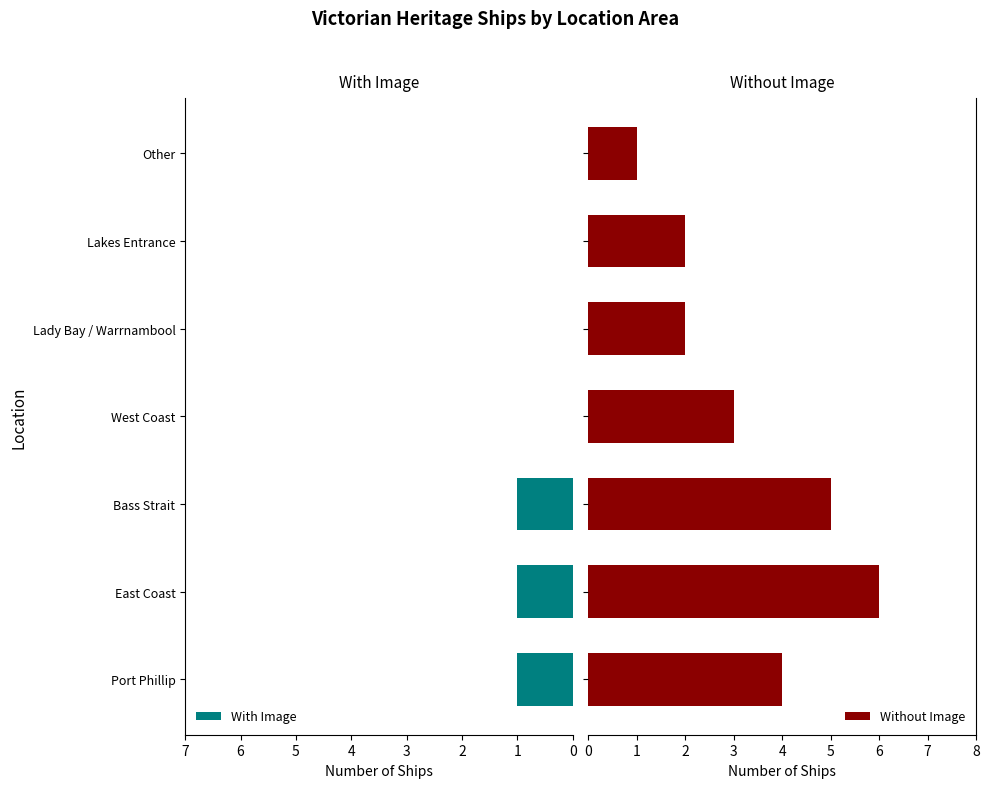

Rank the series by their average value, from lowest to highest.

With Image, Without Image